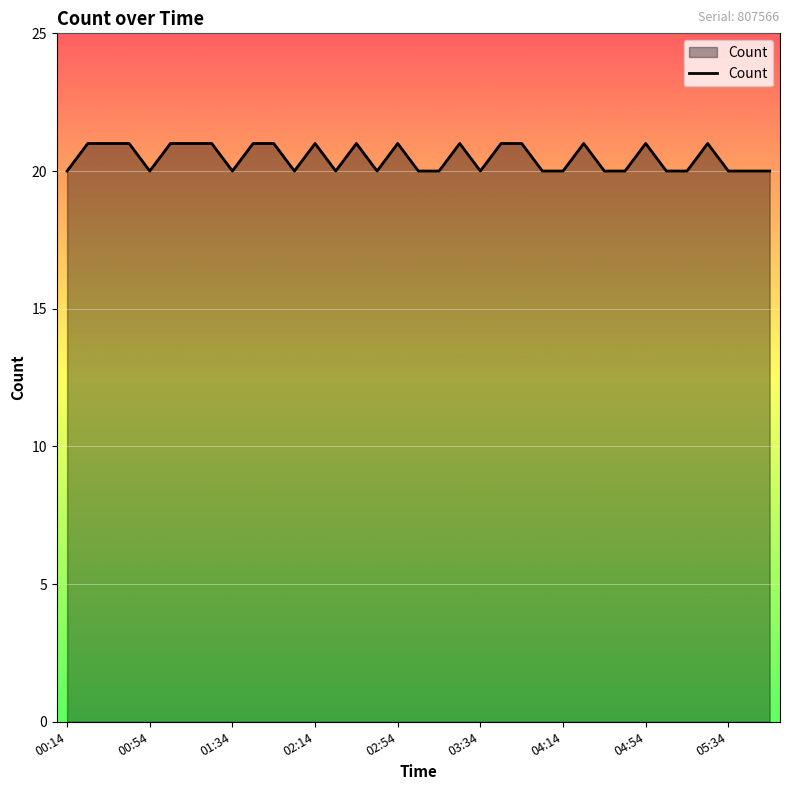

What is the maximum value shown in the chart?

21